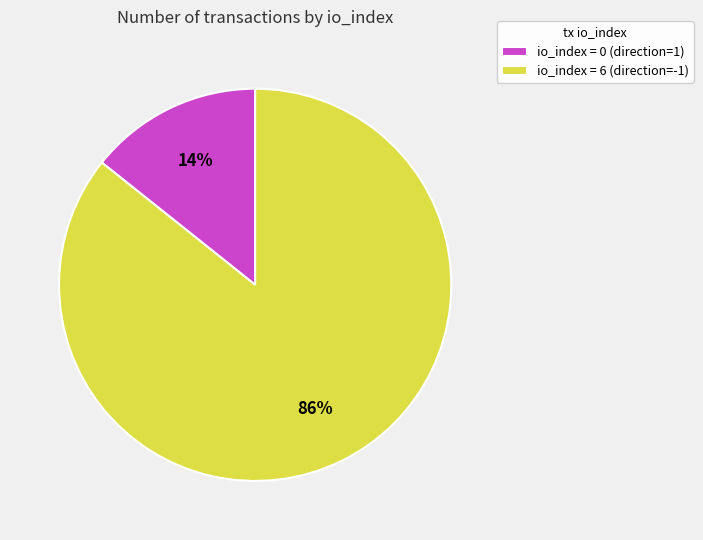

What is the majority slice?

io_index = 6 (direction=-1)